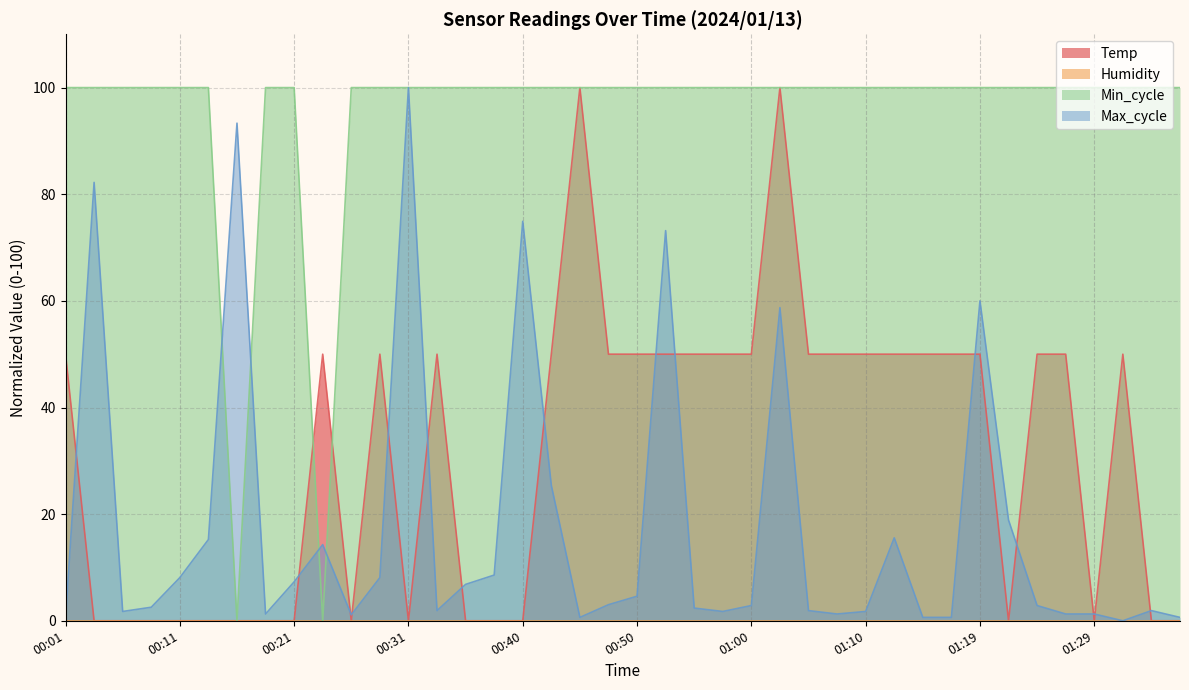

What is the difference between the highest and lowest values at 00:11?

100.0